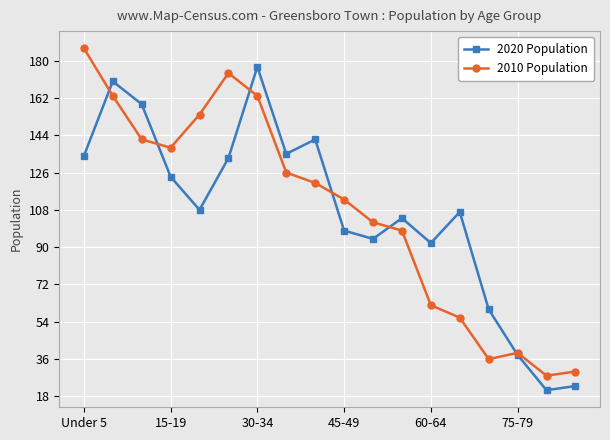

True or false: 2020 Population has more than 2 points higher than both neighbors.

True